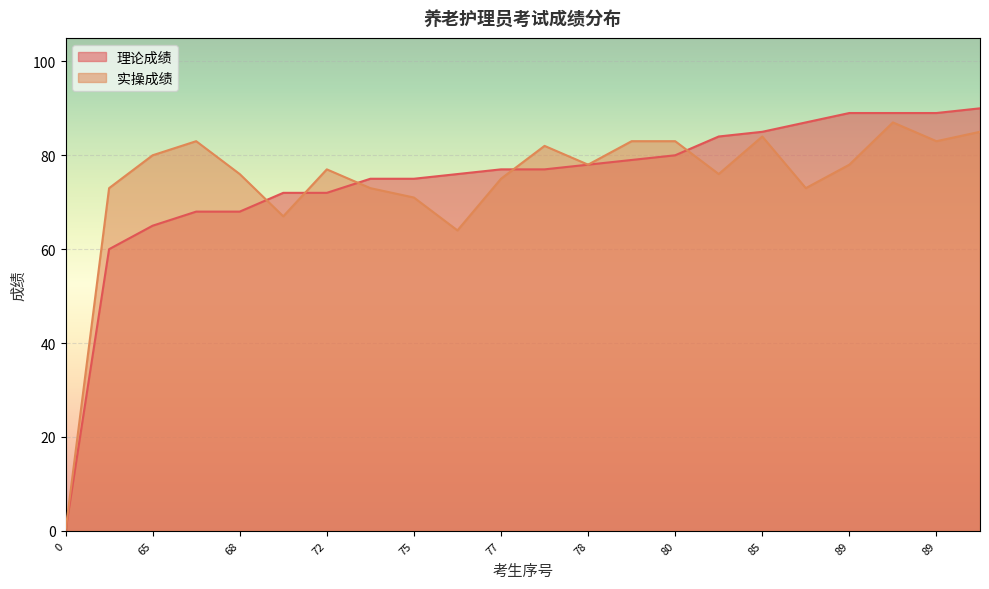

What is the maximum value for 理论成绩?

90